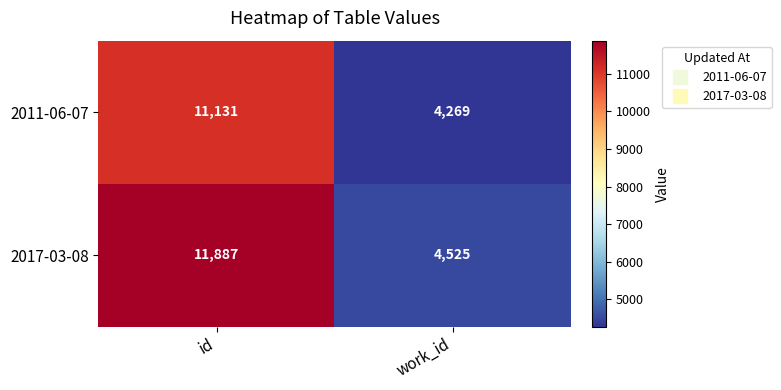

At how many categories does at least one series exceed 5910?

1